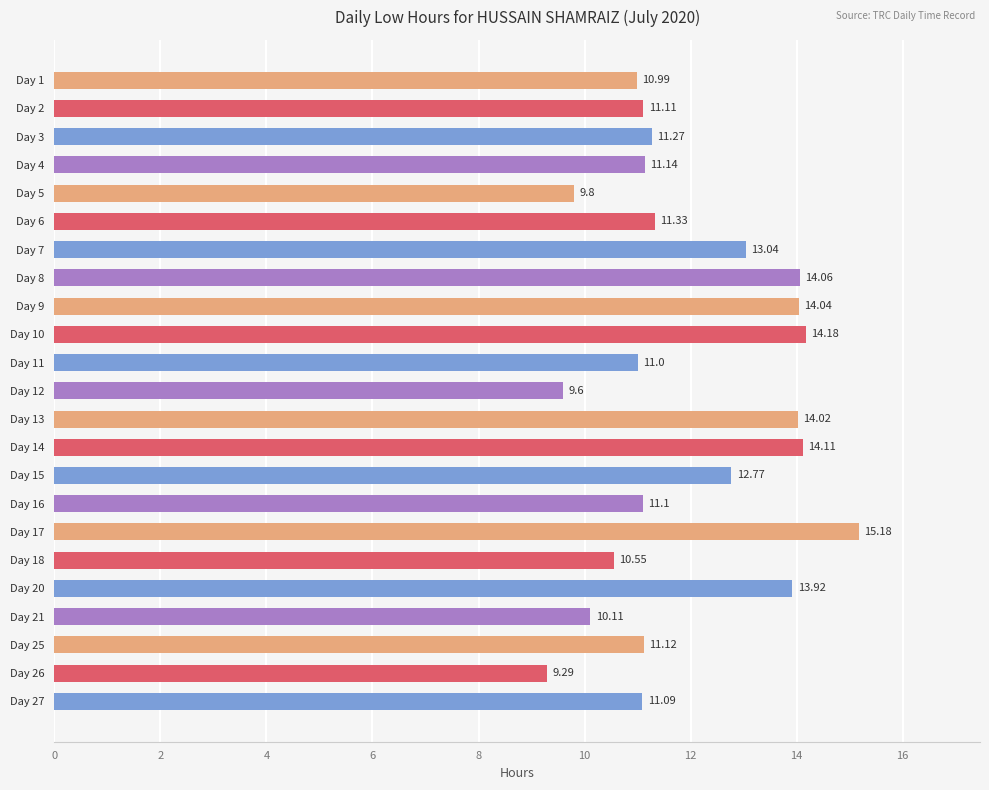

List the labels in order of value, smallest first.

Day 26, Day 12, Day 5, Day 21, Day 18, Day 1, Day 11, Day 27, Day 16, Day 2, Day 25, Day 4, Day 3, Day 6, Day 15, Day 7, Day 20, Day 13, Day 9, Day 8, Day 14, Day 10, Day 17